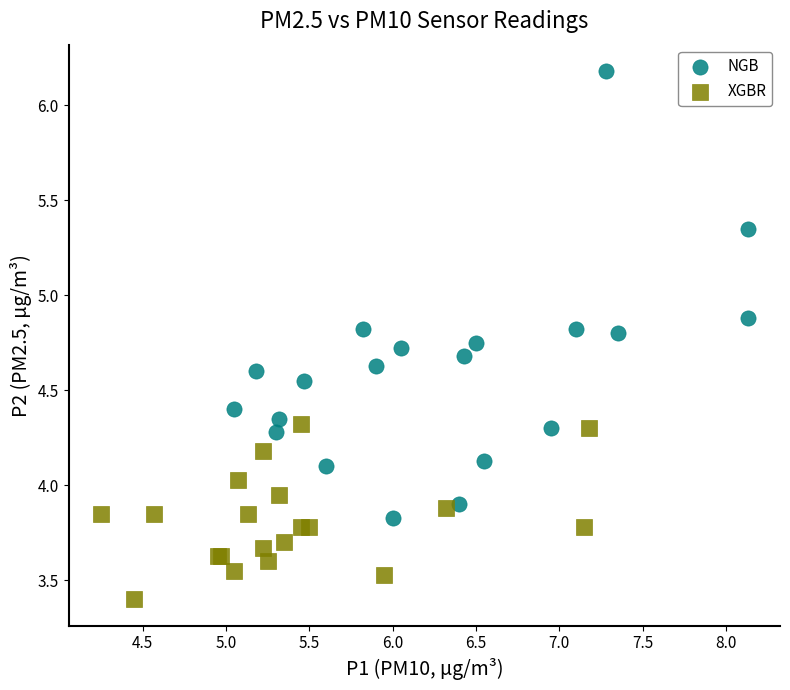

What are all the series names shown in the legend?

NGB, XGBR